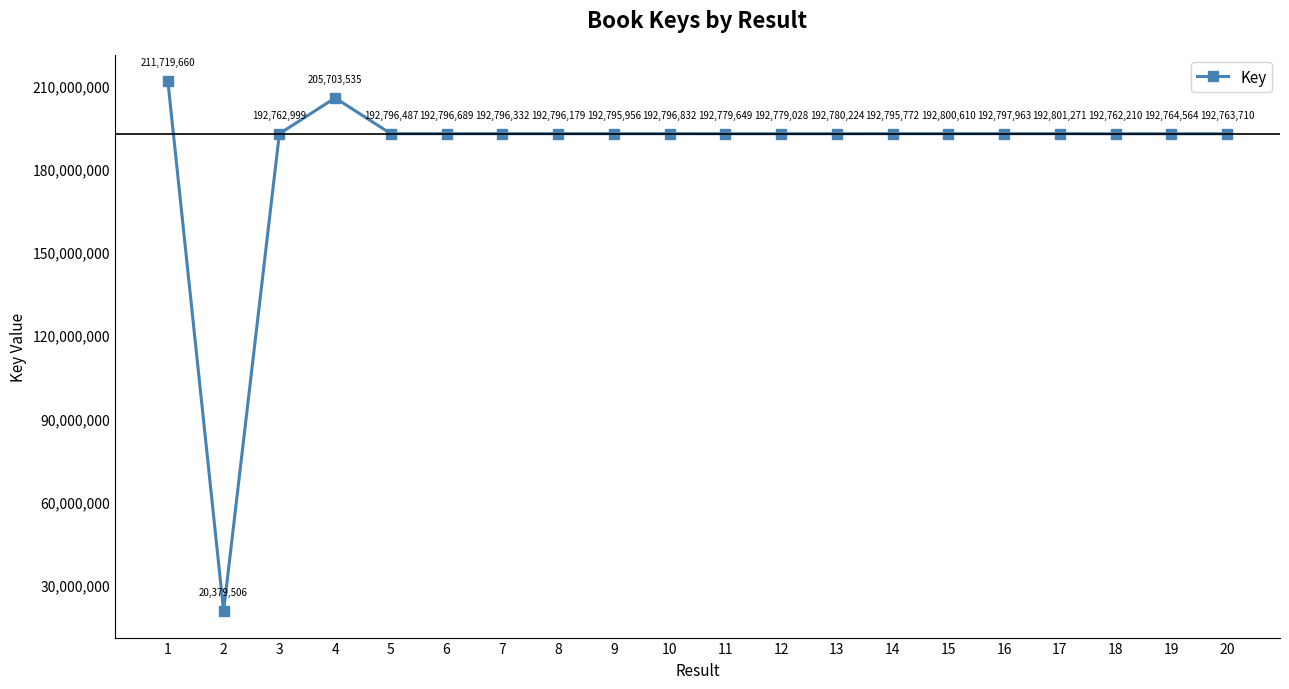

The chart shows a value of 98044397 at 9. True or false?

False